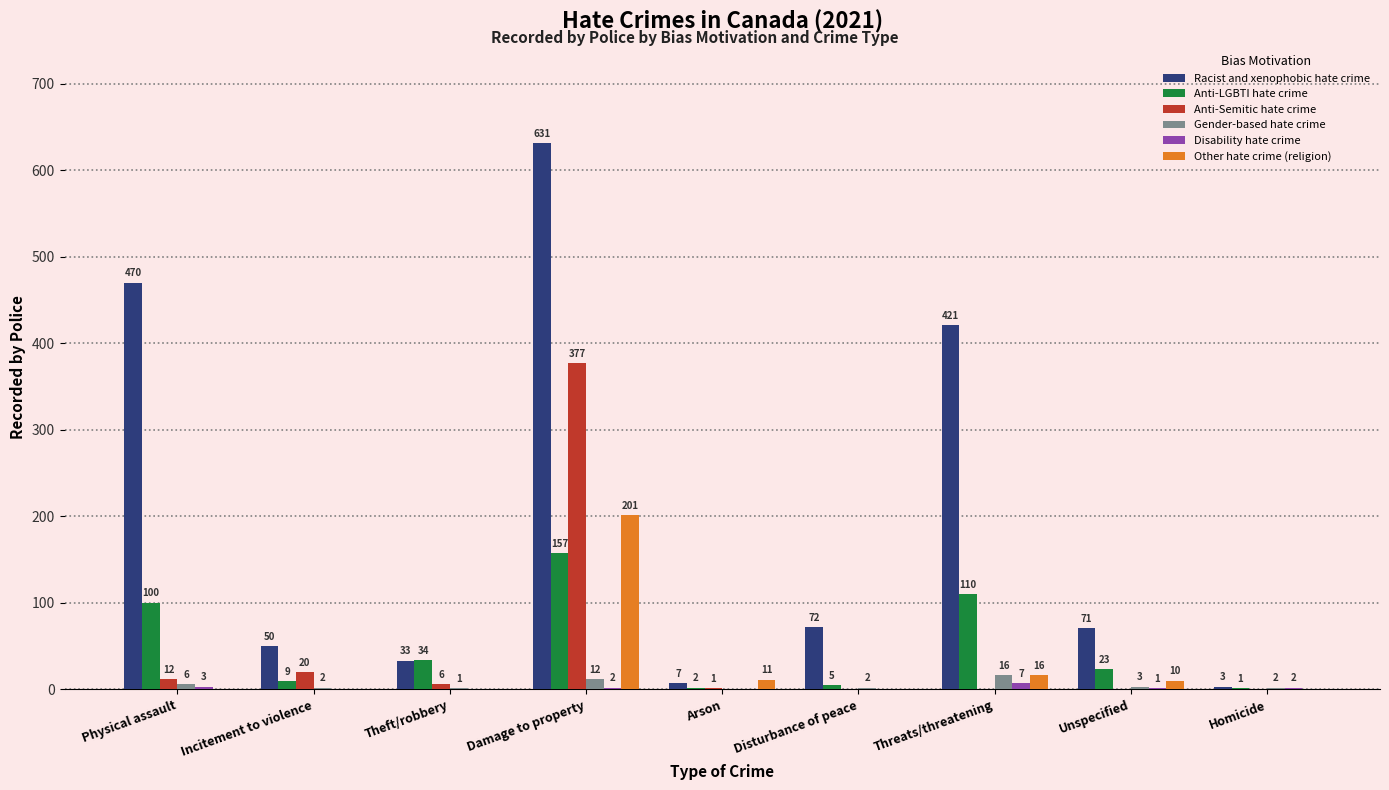

What is the average value of the Racist and xenophobic hate crime series?

195